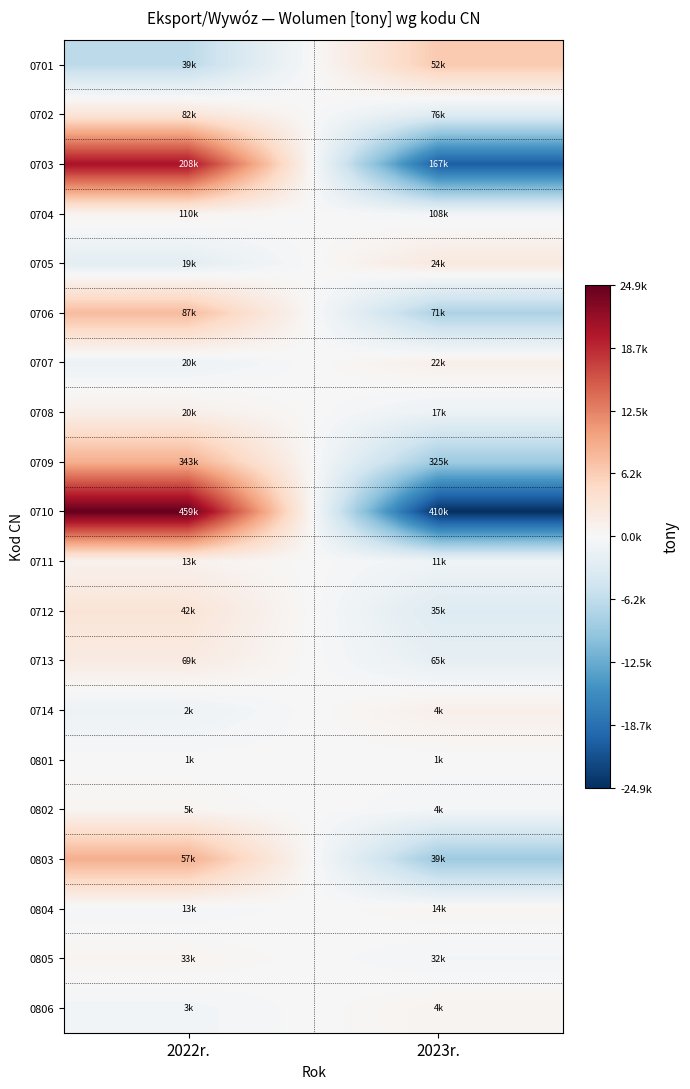

Reading left to right, extract all data points from this chart.

0701: 2022r.=-6538.2	2023r.=6538.2
0702: 2022r.=3085.1	2023r.=-3085.1
0703: 2022r.=20536.9	2023r.=-20536.9
0704: 2022r.=753.1	2023r.=-753.1
0705: 2022r.=-2498.9	2023r.=2498.9
0706: 2022r.=7844.0	2023r.=-7844.0
0707: 2022r.=-1405.2	2023r.=1405.2
0708: 2022r.=1414.2	2023r.=-1414.2
0709: 2022r.=8956.4	2023r.=-8956.4
0710: 2022r.=24909.2	2023r.=-24909.2
0711: 2022r.=1019.8	2023r.=-1019.8
0712: 2022r.=3205.2	2023r.=-3205.2
0713: 2022r.=2110.5	2023r.=-2110.5
0714: 2022r.=-1327.0	2023r.=1327.0
0801: 2022r.=24.5	2023r.=-24.5
0802: 2022r.=489.1	2023r.=-489.0
0803: 2022r.=8998.0	2023r.=-8998.0
0804: 2022r.=-531.7	2023r.=531.7
0805: 2022r.=638.4	2023r.=-638.4
0806: 2022r.=-768.0	2023r.=768.0